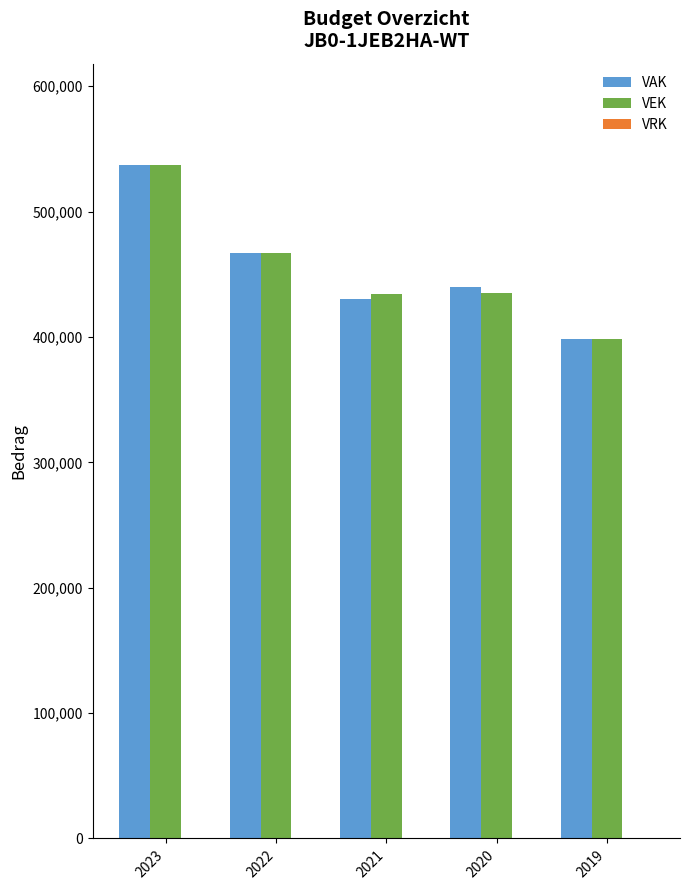

Which category has the lowest value across all series?

2019